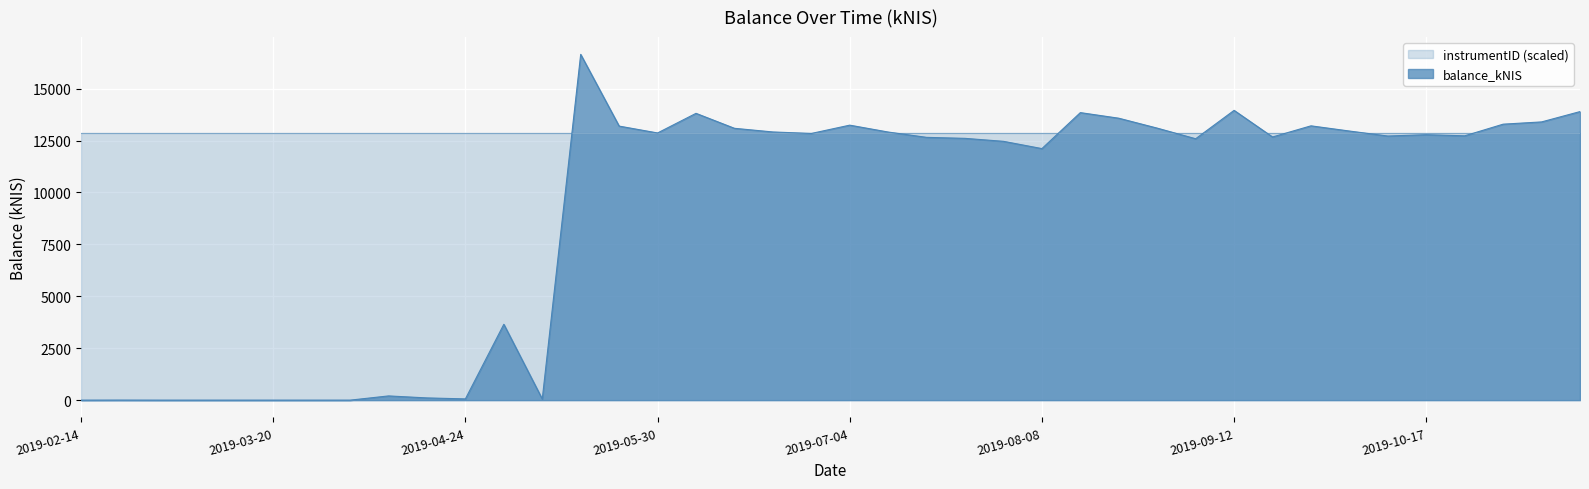

At which category does the data reach its first local valley?

2019-04-24